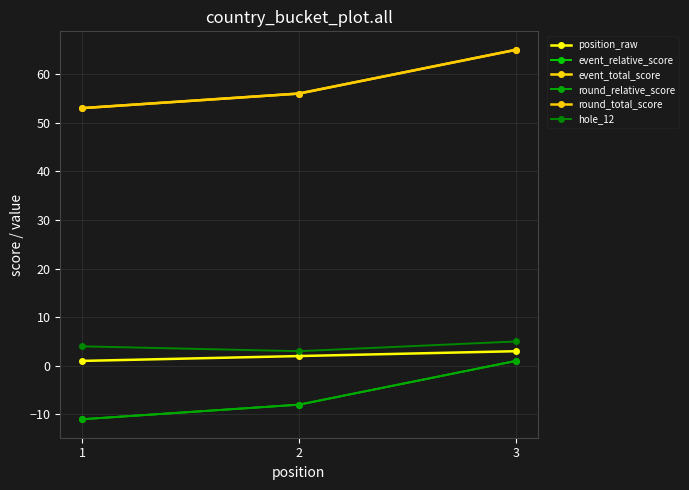

What is the sum of all event_relative_score values?

-18